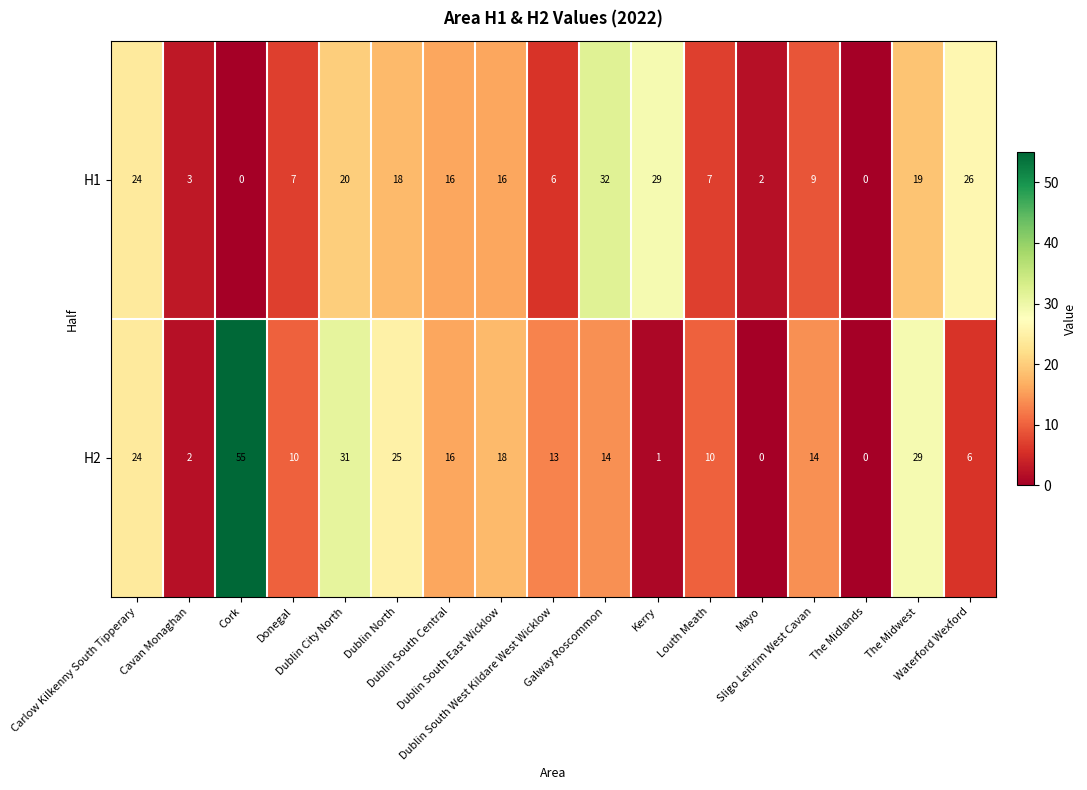

List the series in order of their peak value, lowest first.

H1, H2